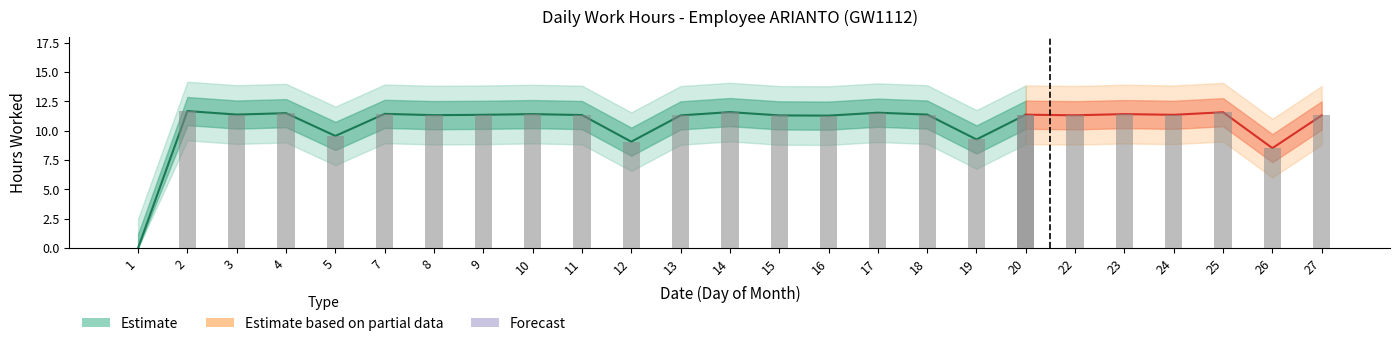

Reading left to right, extract all data points from this chart.

0.0	11.7	11.4	11.5	9.5	11.4	11.3	11.3	11.4	11.3	9.1	11.3	11.6	11.3	11.3	11.5	11.4	9.2	11.3	11.3	11.4	11.3	11.6	8.5	11.3